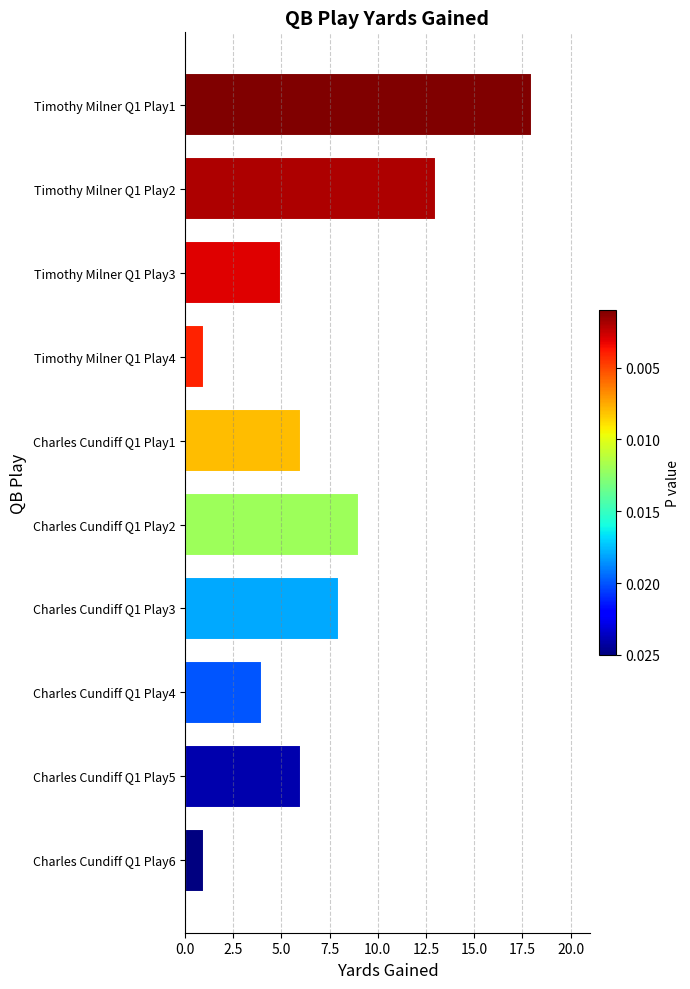

What is the difference between the second highest and second lowest values?

12